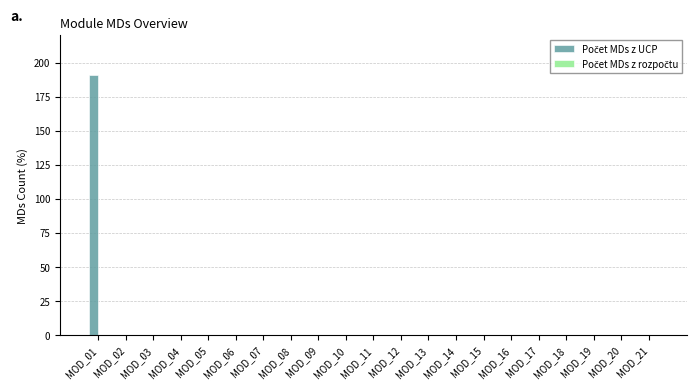

Are the bars horizontal?

No